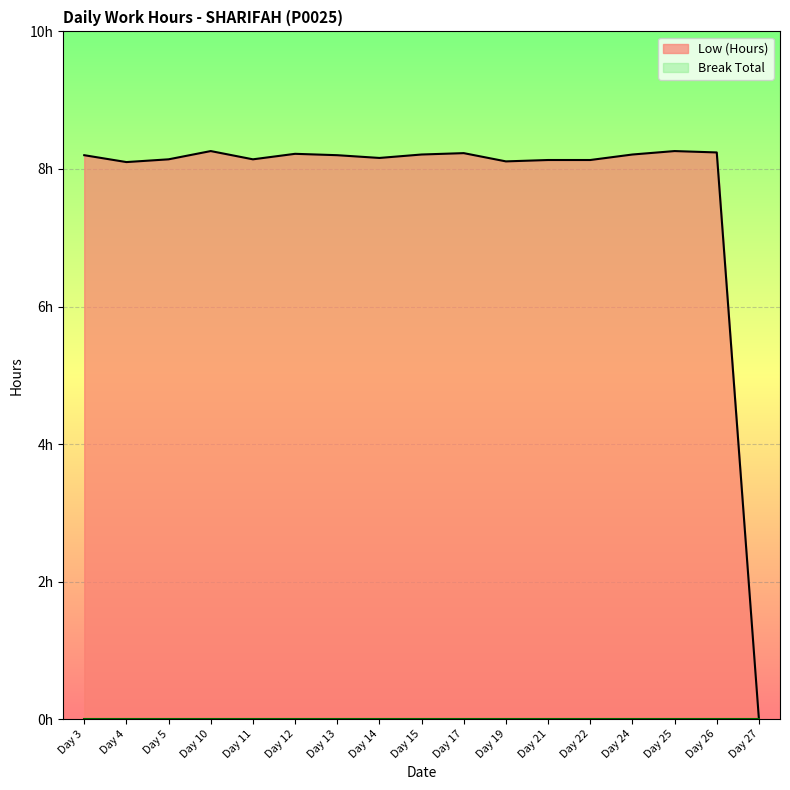

Which label corresponds to the largest value in the chart?

Day 10